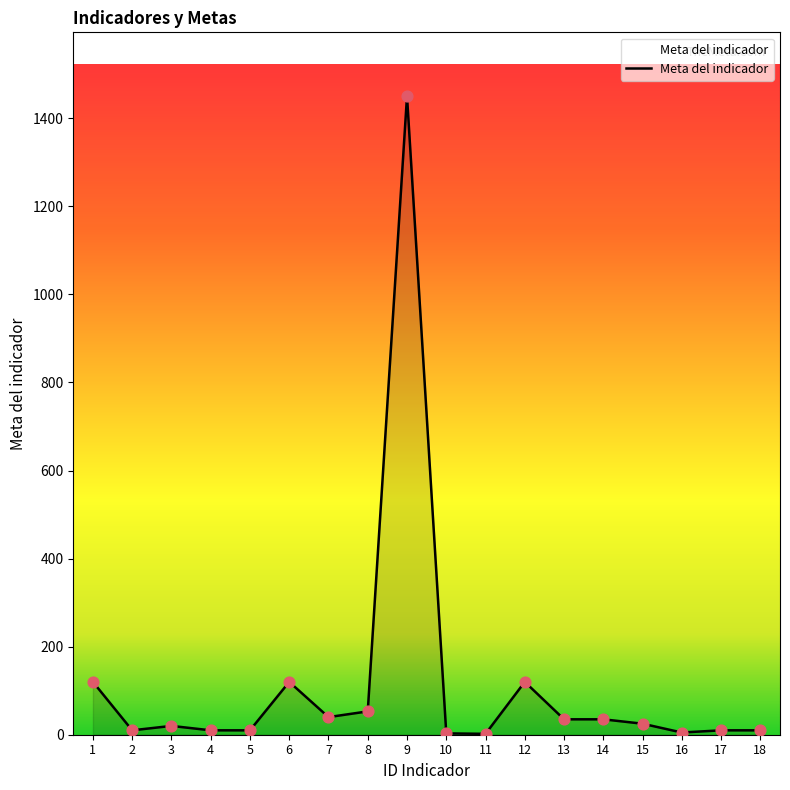

Which has a higher value, 6 or 11?

6